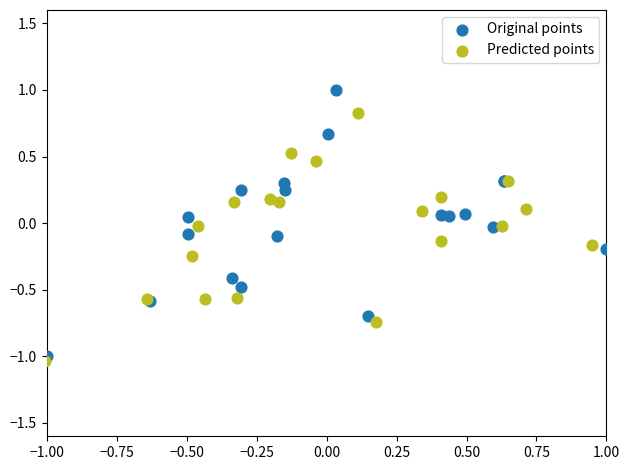

Which series reaches the maximum Y coordinate?

Original points